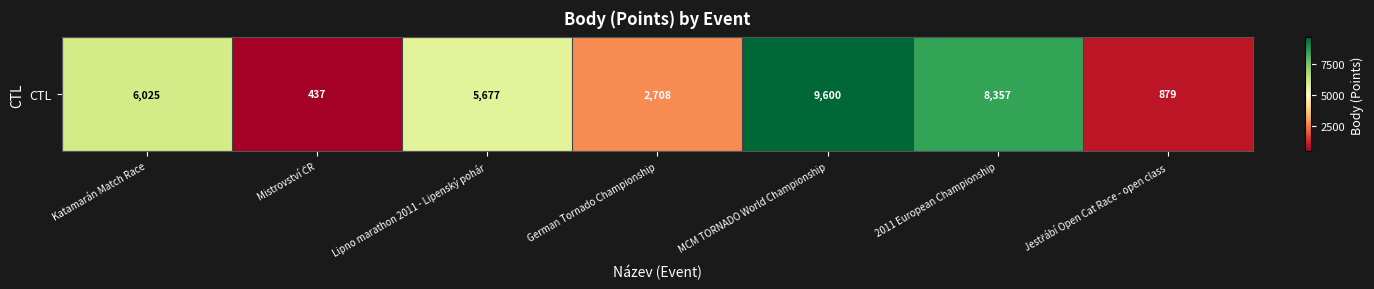

Which label corresponds to the smallest value in the chart?

Mistrovství ČR